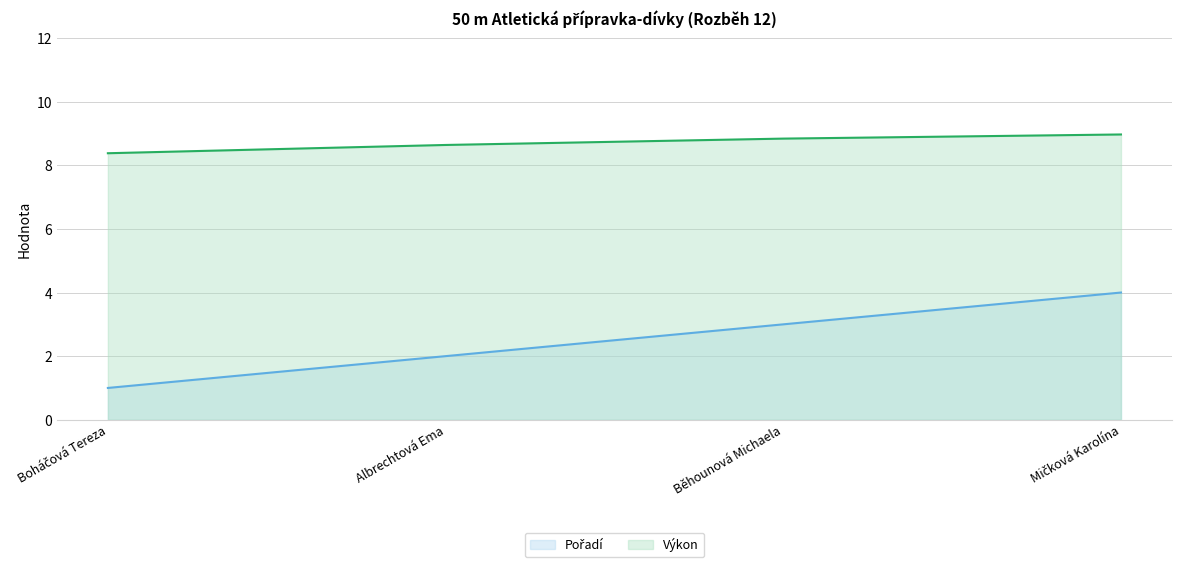

True or false: Pořadí and Výkon cross at least once.

False